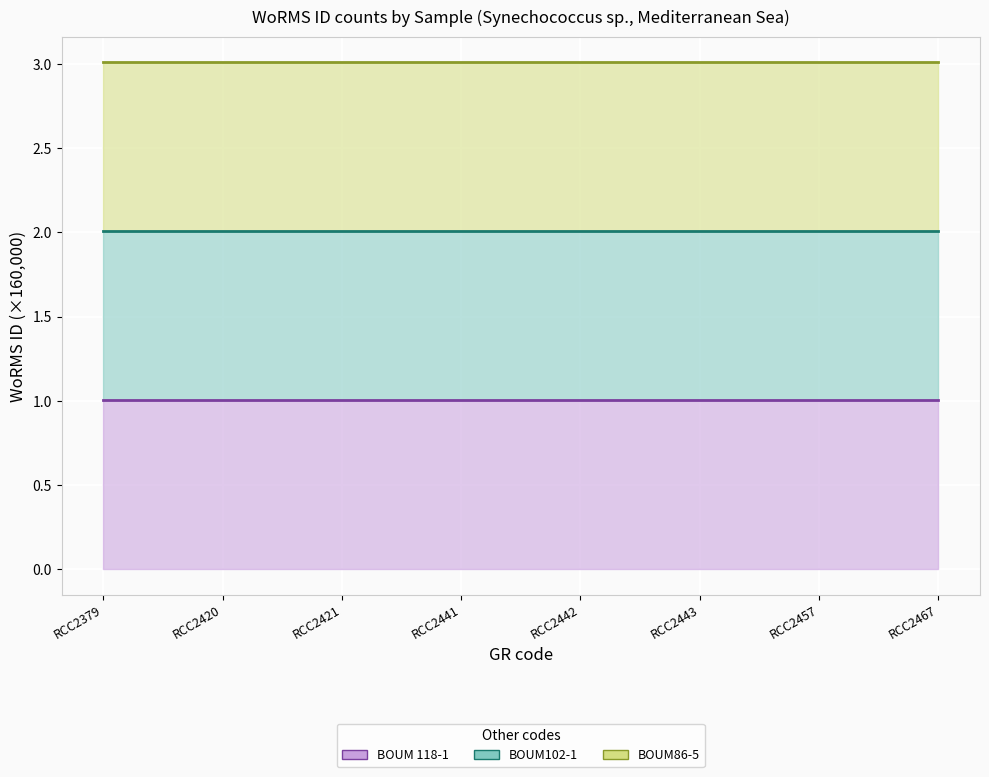

What is the lowest value of the BOUM 118-1 line series?

1.0